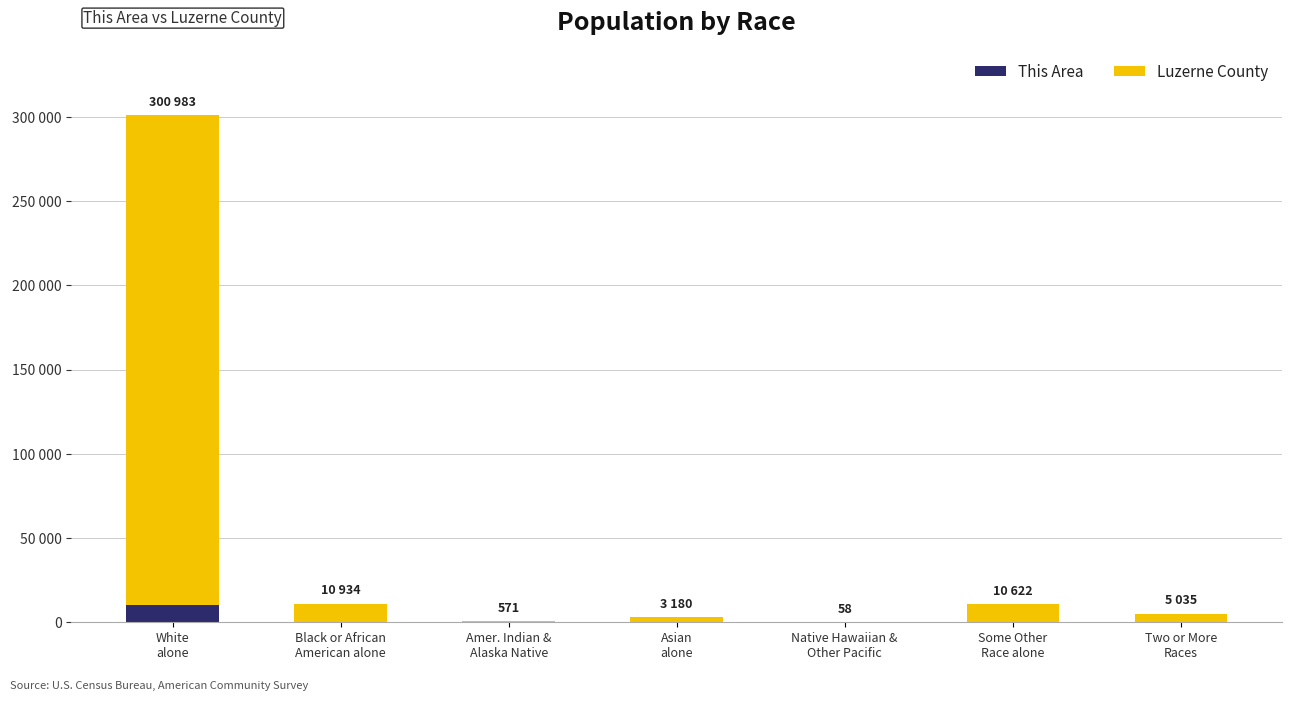

What are all the series names shown in the legend?

This Area, Luzerne County